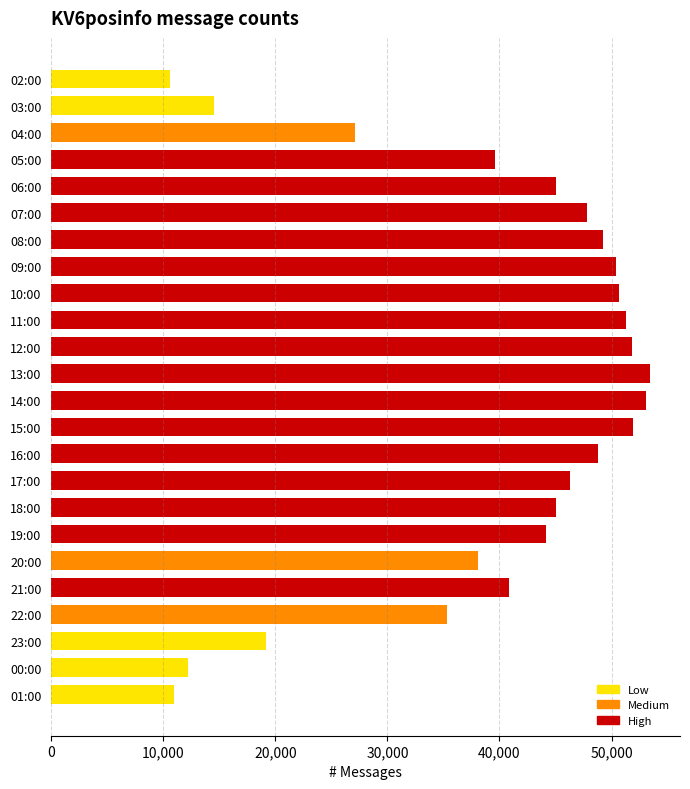

What is the minimum value shown in the chart?

10587